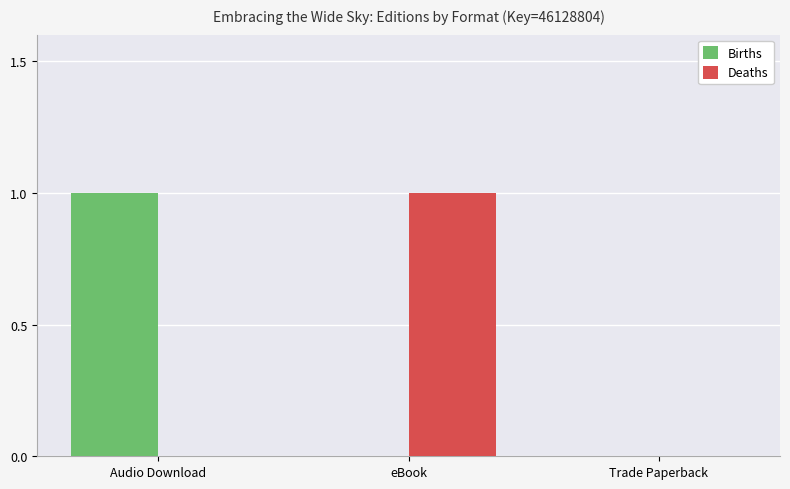

The value of Deaths at eBook is 0. True or false?

False